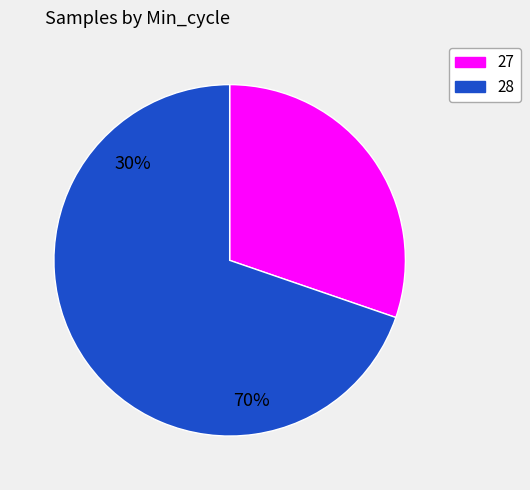

True or false: 27 accounts for 30% of the total.

True